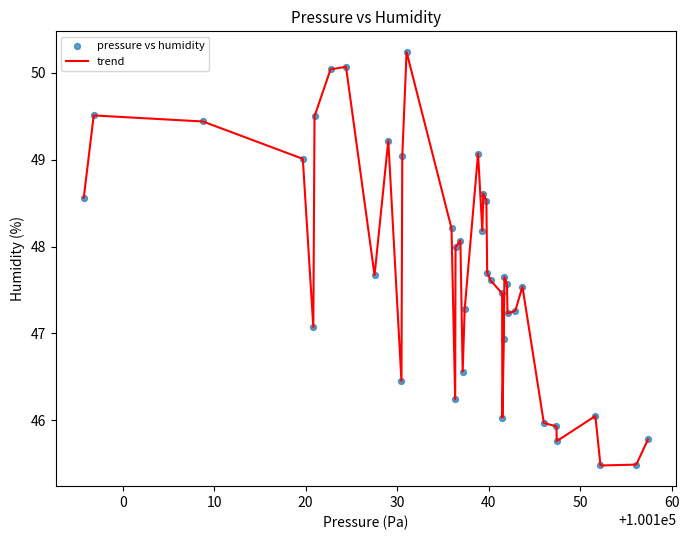

What is the minimum value shown in the chart?

45.5